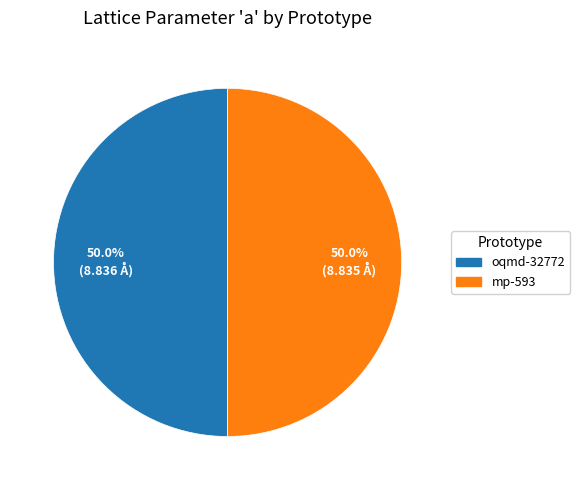

To the nearest percent, what portion does oqmd-32772 represent?

50%